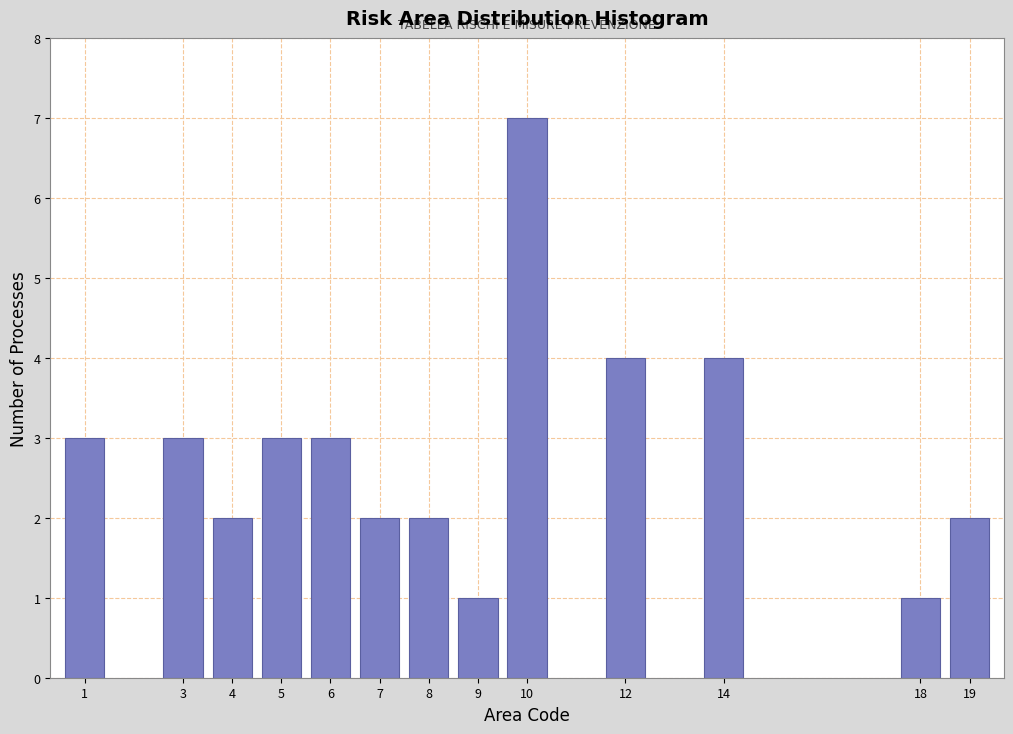

Reading left to right, what are all the values shown in this chart?

1=3	3=3	4=2	5=3	6=3	7=2	8=2	9=1	10=7	12=4	14=4	18=1	19=2